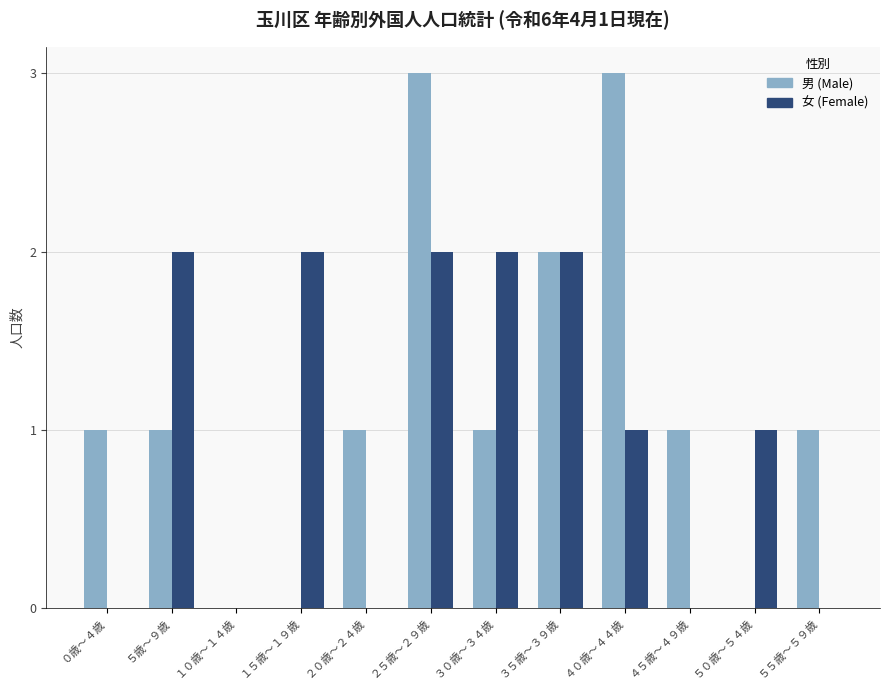

Reading left to right, extract all data points from this chart.

男 (Male): ０歳～４歳=1	５歳～９歳=1	１０歳～１４歳=0	１５歳～１９歳=0	２０歳～２４歳=1	２５歳～２９歳=3	３０歳～３４歳=1	３５歳～３９歳=2	４０歳～４４歳=3	４５歳～４９歳=1	５０歳～５４歳=0	５５歳～５９歳=1
女 (Female): ０歳～４歳=0	５歳～９歳=2	１０歳～１４歳=0	１５歳～１９歳=2	２０歳～２４歳=0	２５歳～２９歳=2	３０歳～３４歳=2	３５歳～３９歳=2	４０歳～４４歳=1	４５歳～４９歳=0	５０歳～５４歳=1	５５歳～５９歳=0